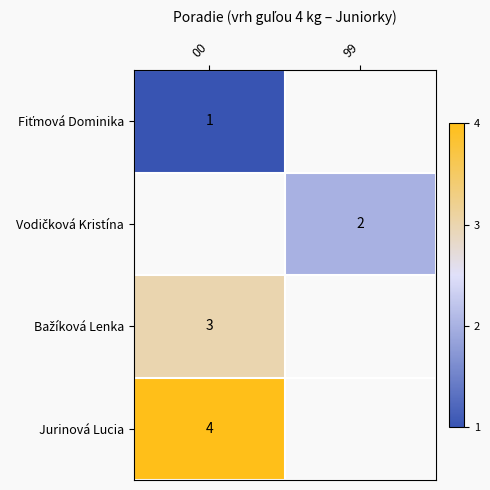

Where is Bažíková Lenka nearest to the value 3?

00